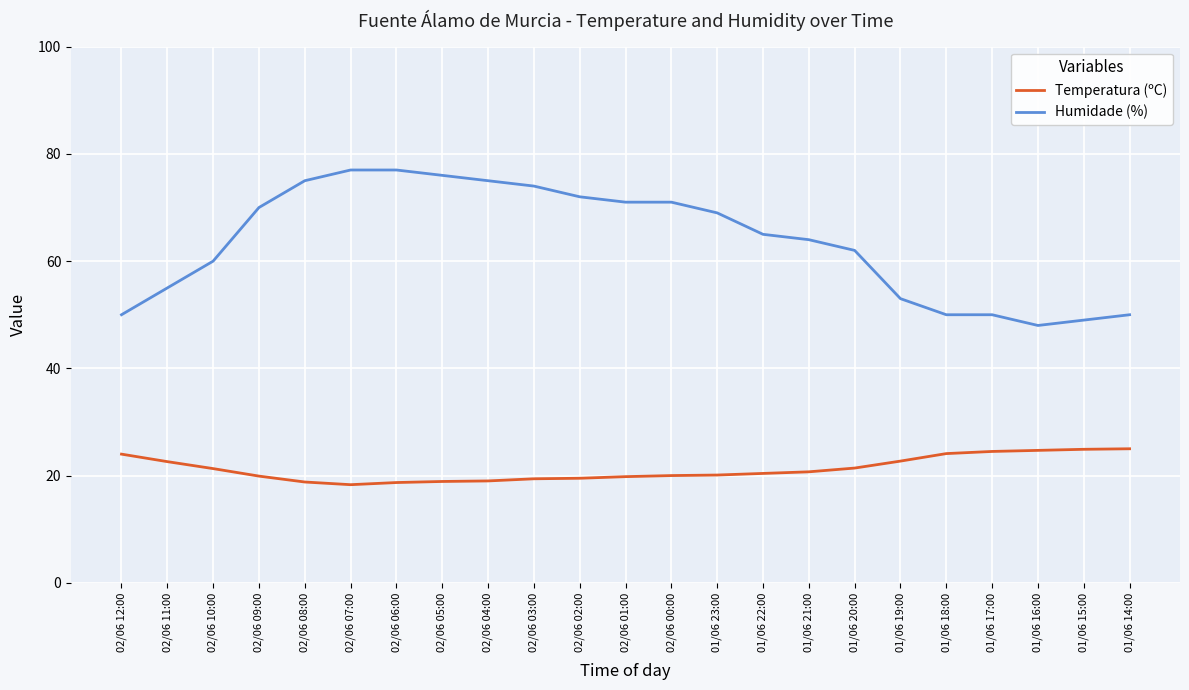

What are all the series names shown in the legend?

Temperatura (ºC), Humidade (%)